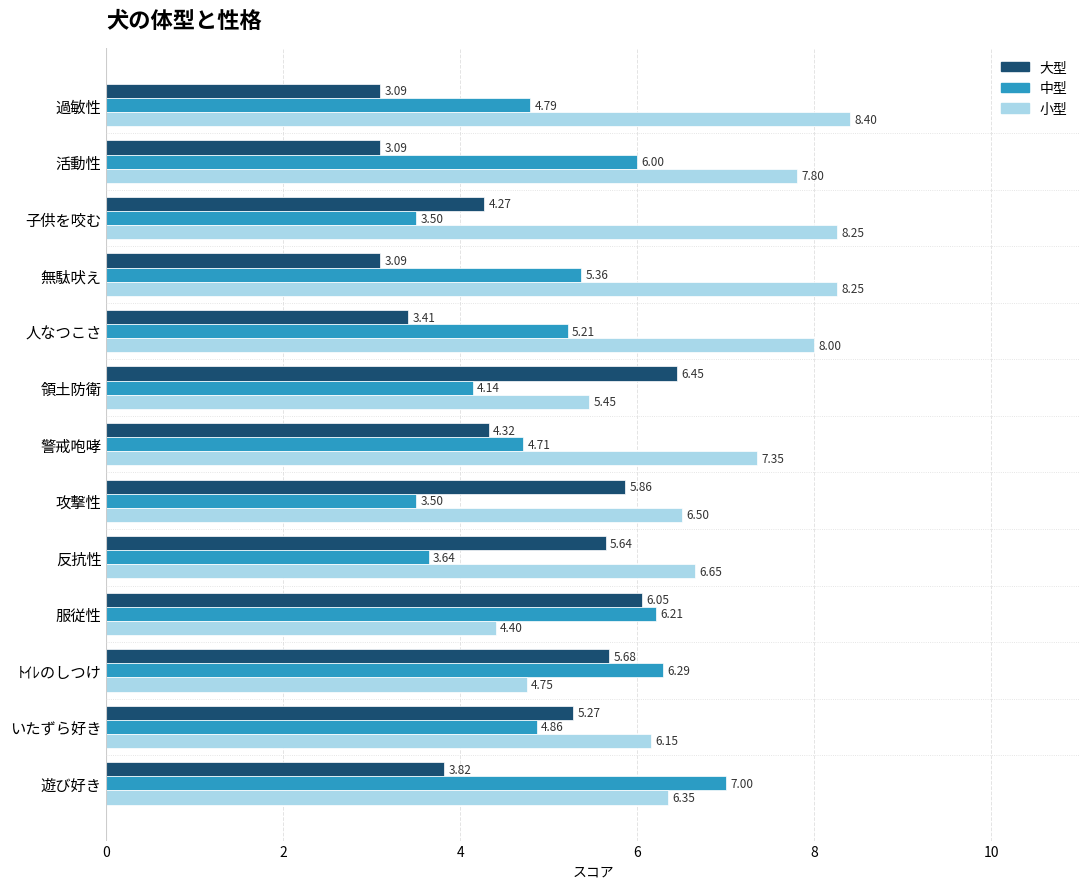

At which category does the chart reach its peak across all series?

過敏性